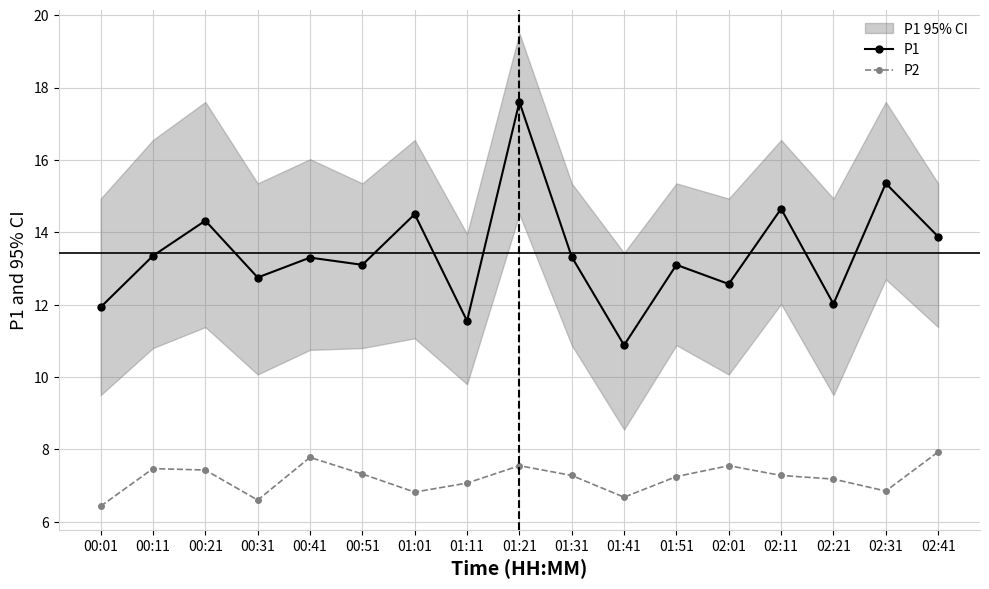

Reading right to left, transcribe all the data shown in this chart.

P1: 13.9	15.3	12.0	14.7	12.6	13.1	10.9	13.3	17.6	11.6	14.5	13.1	13.3	12.8	14.3	13.3	11.9
P2: 7.9	6.8	7.2	7.3	7.5	7.2	6.7	7.3	7.5	7.1	6.8	7.3	7.8	6.6	7.4	7.5	6.4